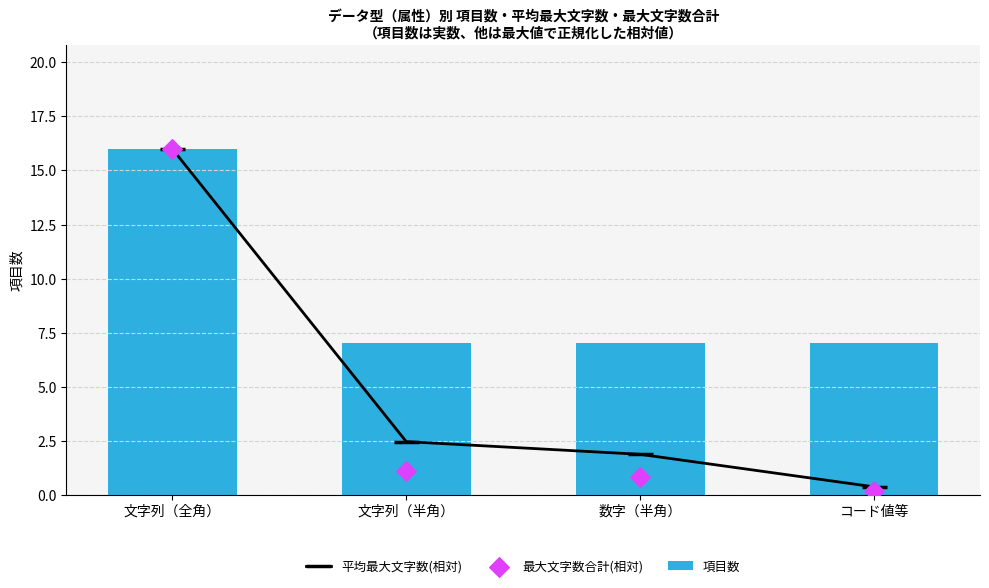

Which series reaches the maximum Y coordinate?

項目数